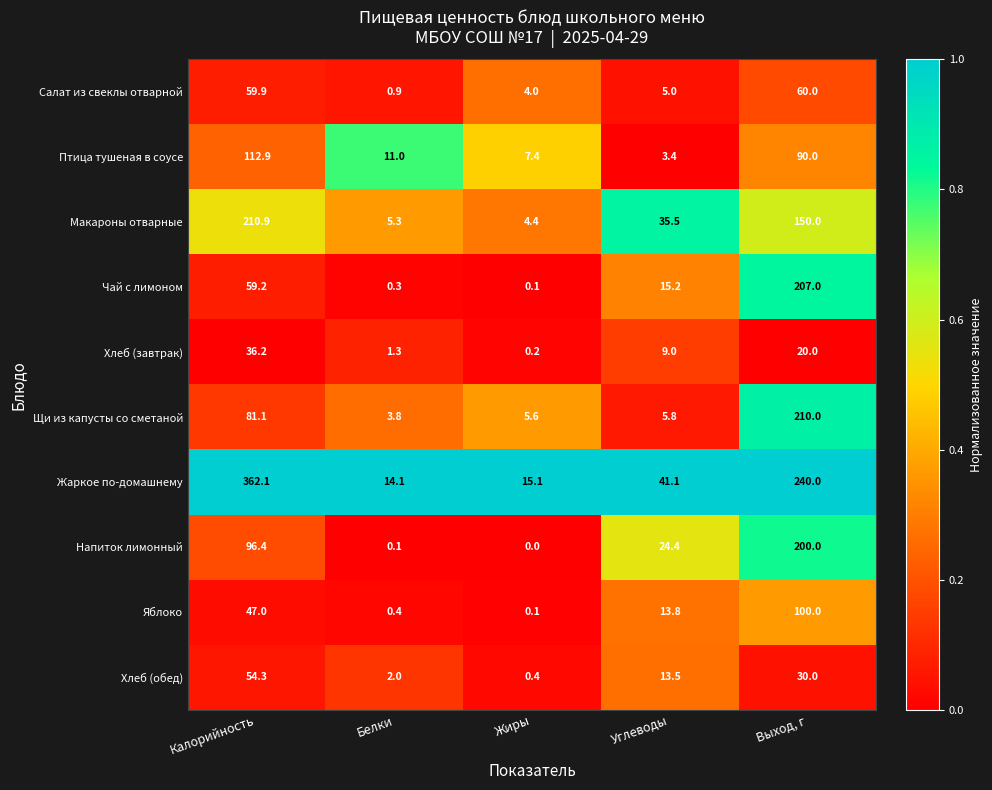

At which label is Напиток лимонный closest to 100?

Калорийность